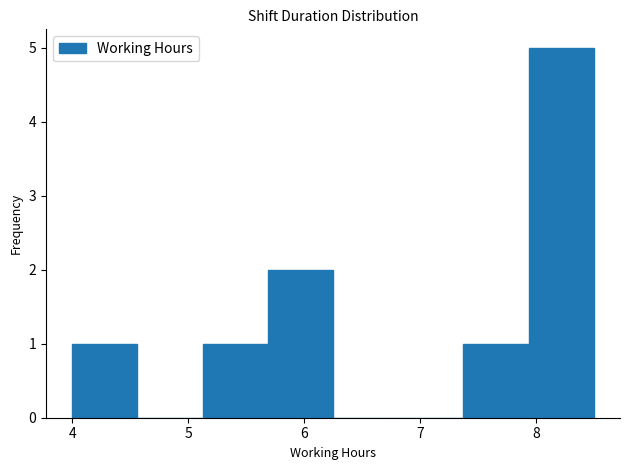

Which range on the x-axis has the tallest bar?

7.9 to 8.5